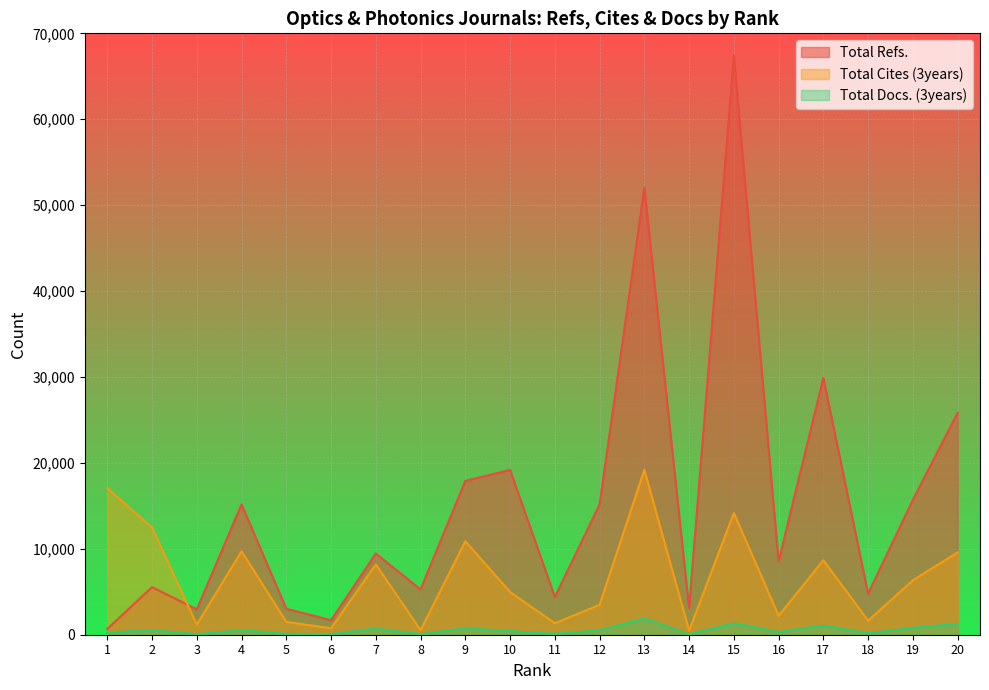

What is the sum of all Total Docs. (3years) values?

10894